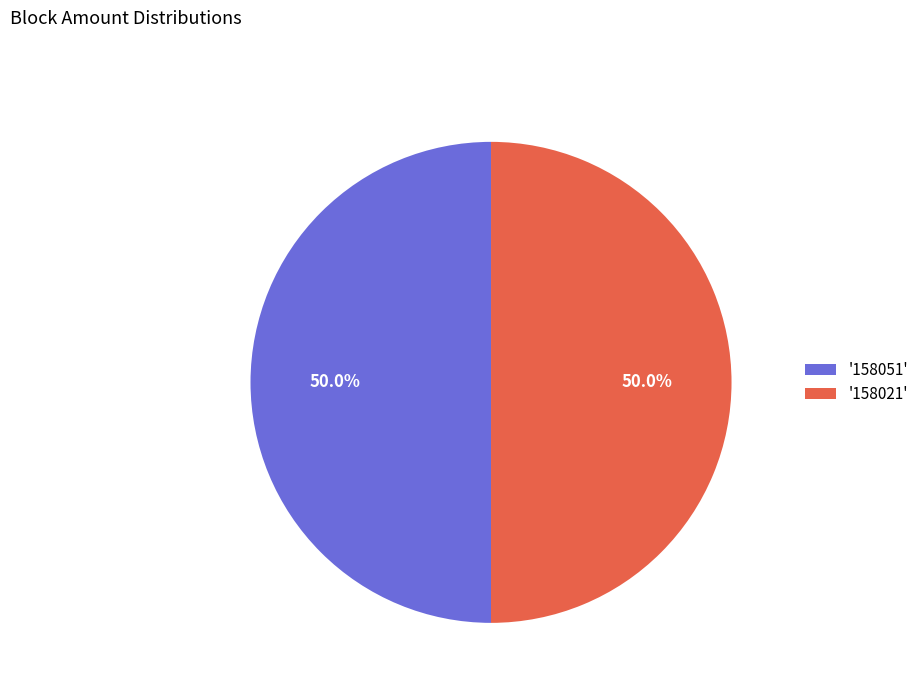

How many slices are in this pie chart?

2